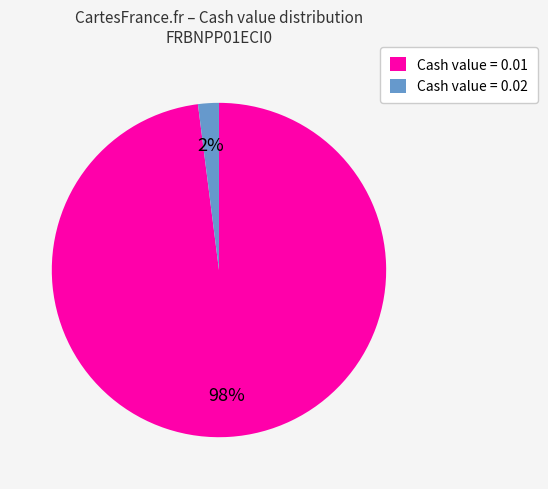

Rank the categories by value from highest to lowest.

Cash value = 0.01, Cash value = 0.02